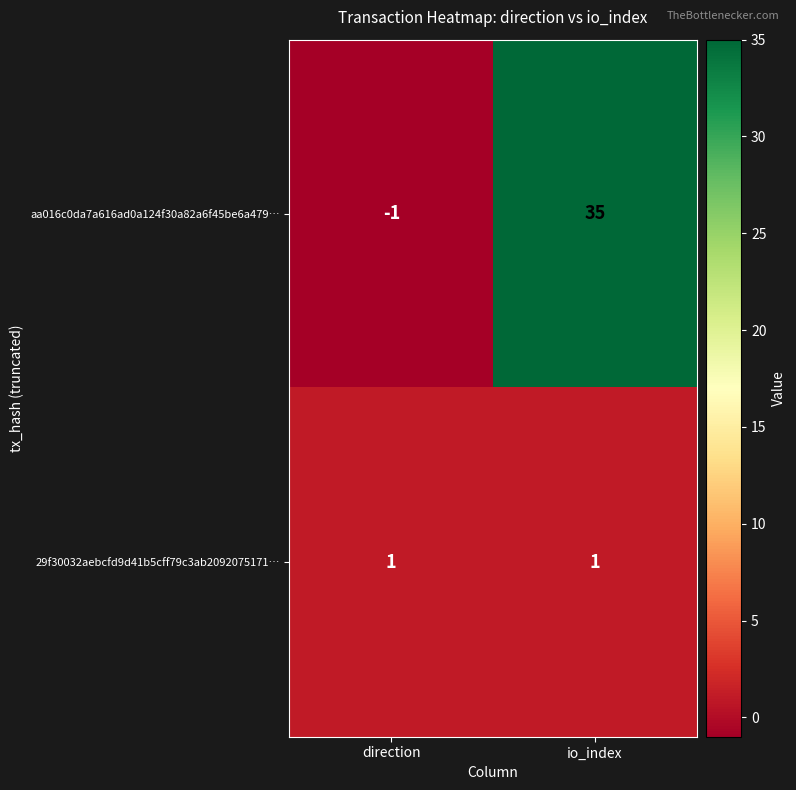

At how many categories does at least one series exceed 34?

1